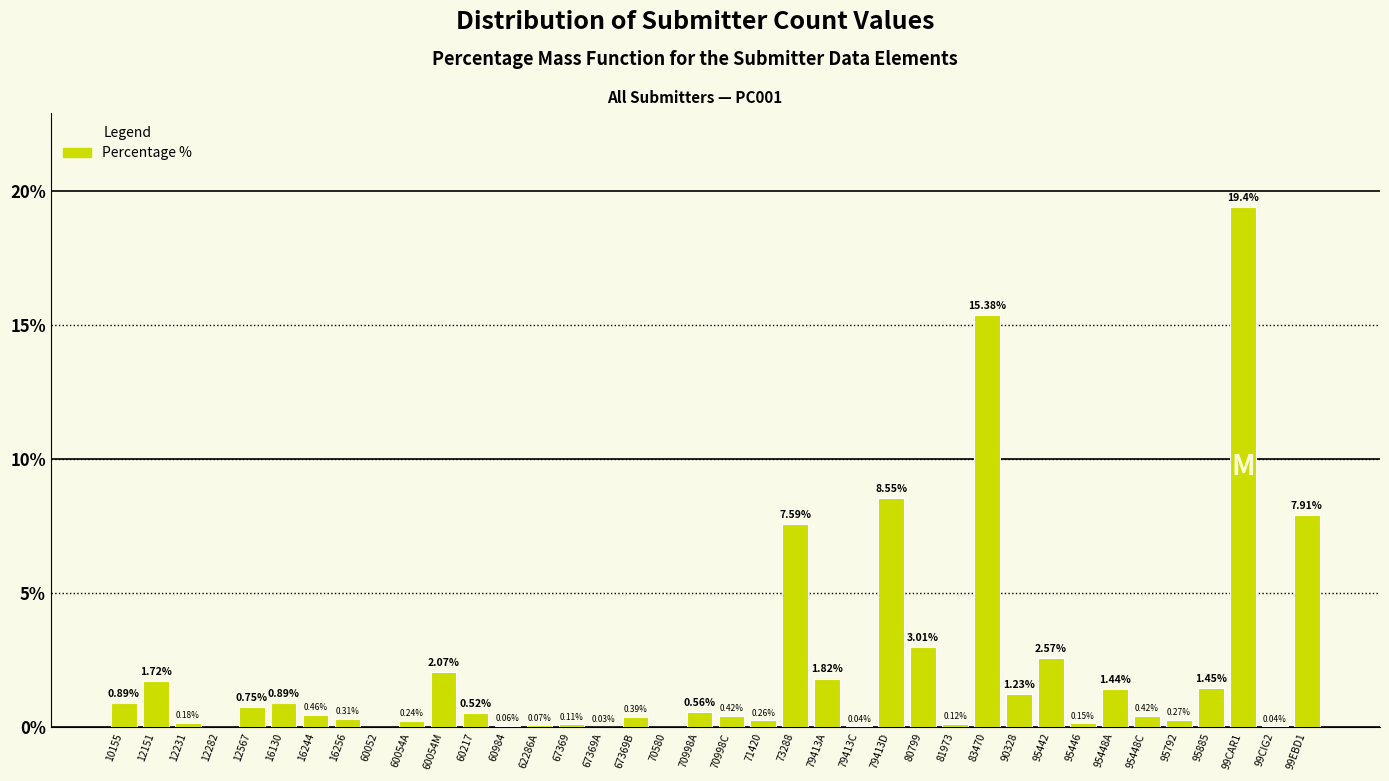

What is the change in value from 12567 to 60054M?

+1.3